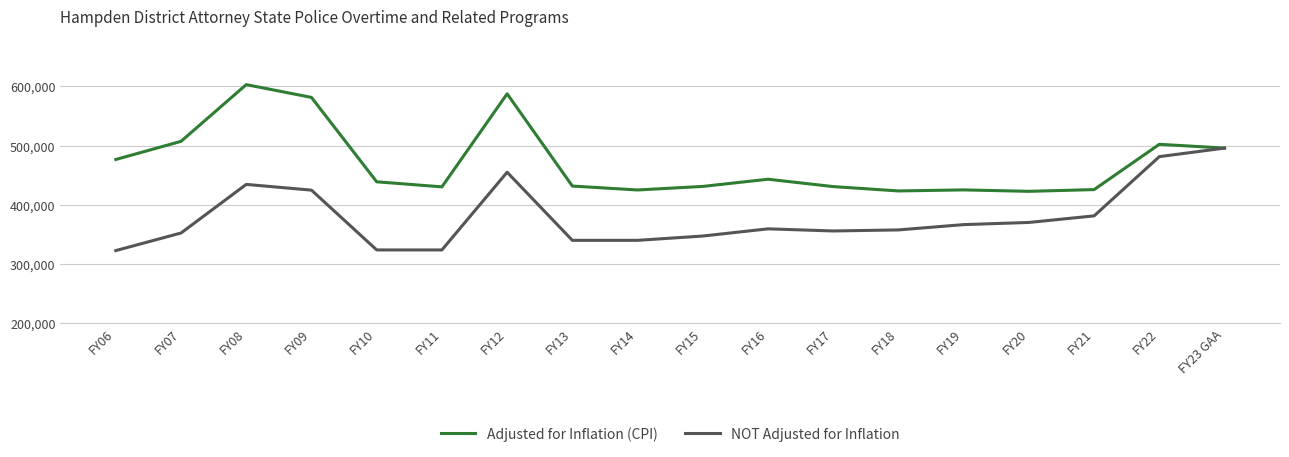

How many distinct data groups are displayed?

2